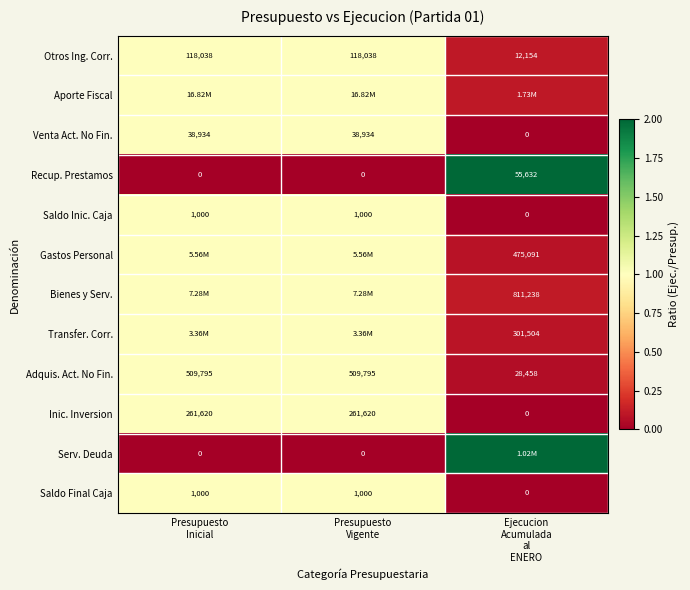

How many values in Venta Act. No Fin. are above zero?

2